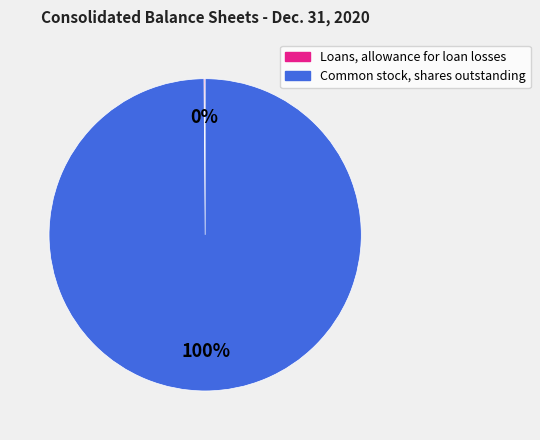

Does any single category account for the majority?

Yes